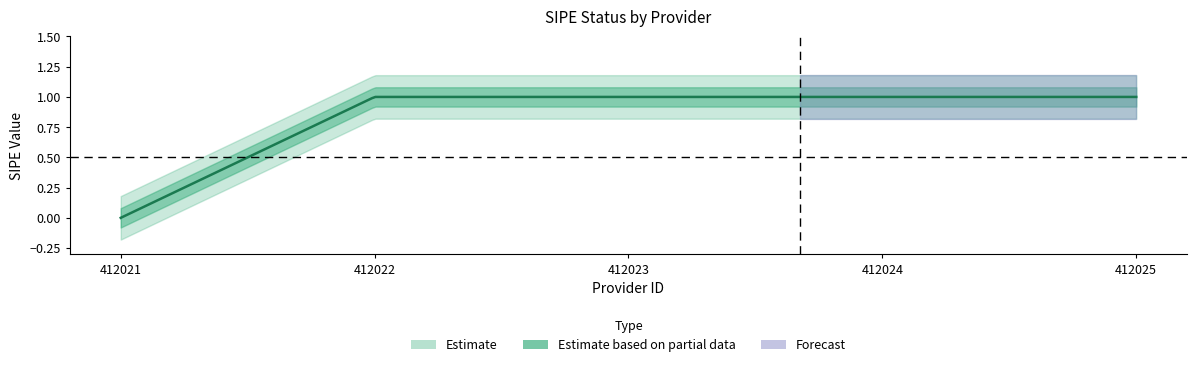

Where is the data nearest to the value 0?

412021